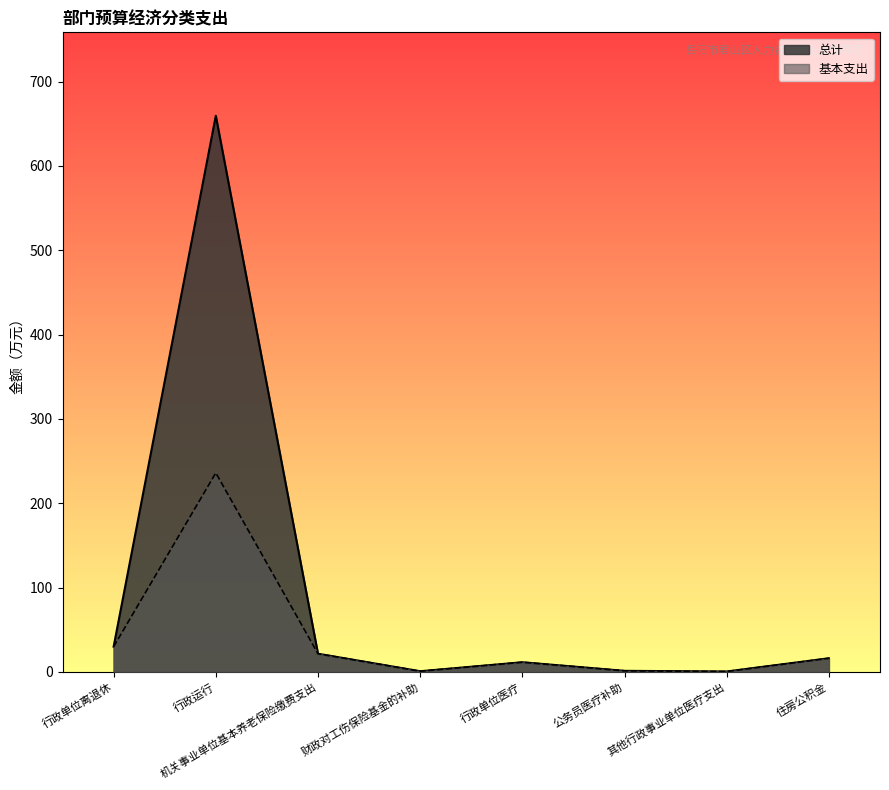

Reading left to right, extract all data points from this chart.

总计: 行政单位离退休=29.9	行政运行=659.5	机关事业单位基本养老保险缴费支出=21.6	财政对工伤保险基金的补助=0.8	行政单位医疗=11.5	公务员医疗补助=1.3	其他行政事业单位医疗支出=0.5	住房公积金=16.2
基本支出: 行政单位离退休=29.9	行政运行=236.0	机关事业单位基本养老保险缴费支出=21.6	财政对工伤保险基金的补助=0.8	行政单位医疗=11.5	公务员医疗补助=1.3	其他行政事业单位医疗支出=0.5	住房公积金=16.2